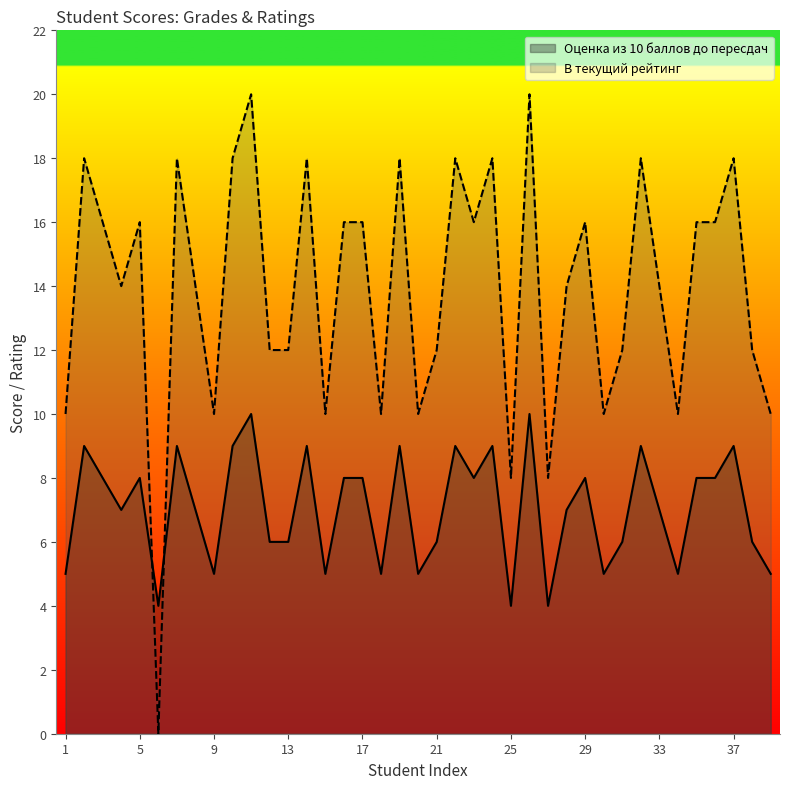

What is the sum of the Оценка из 10 баллов до пересдач values at 5 and 19?

17